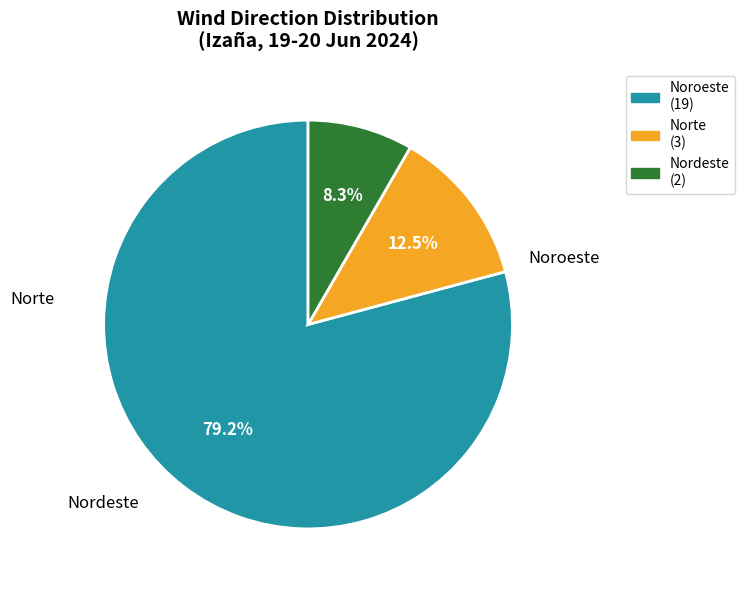

Is Norte the majority of the pie?

No